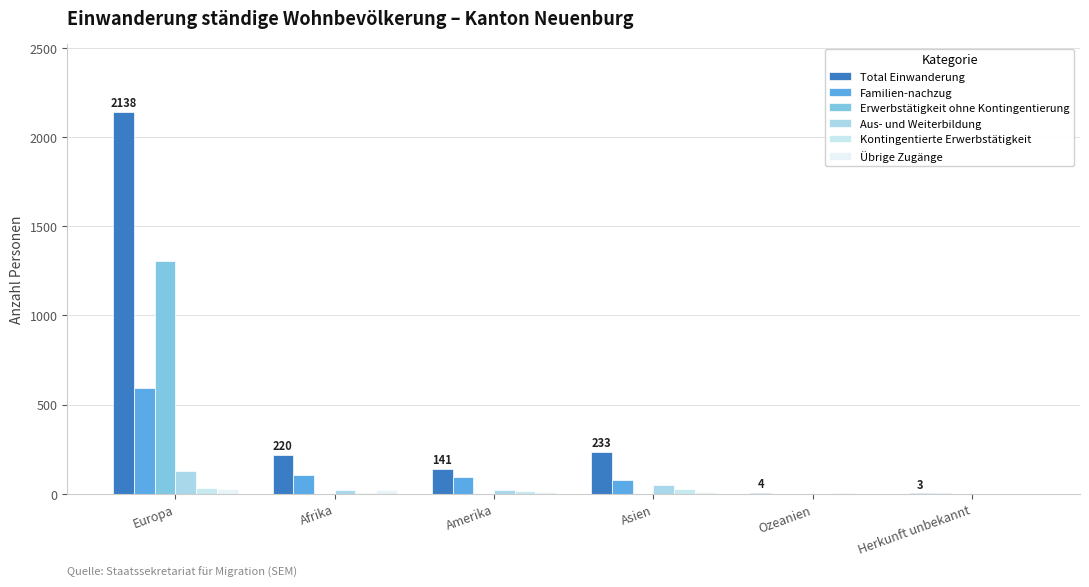

What is the difference between the maximum and second lowest values in the Familien-nachzug series?

591